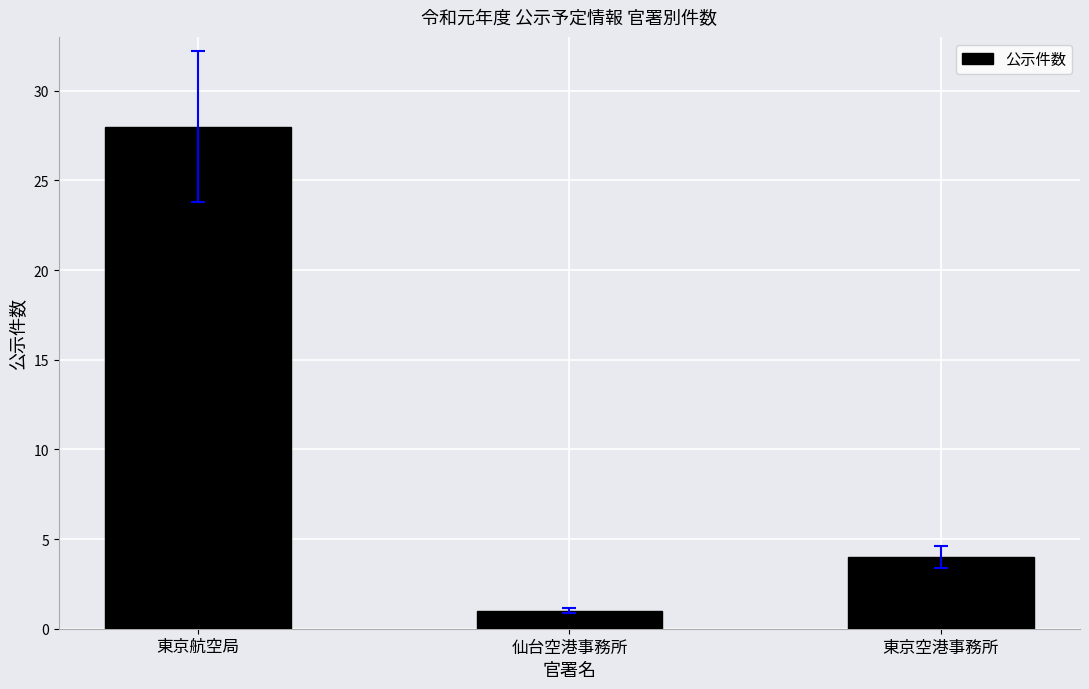

Reading left to right, extract all data points from this chart.

東京航空局=28	仙台空港事務所=1	東京空港事務所=4